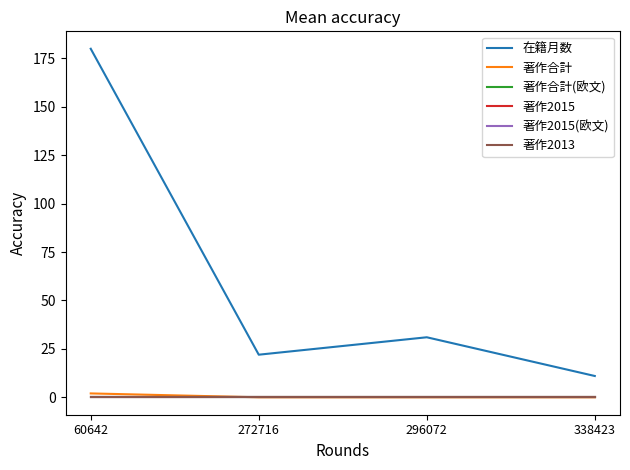

Is this an area chart (filled region under the line)?

No